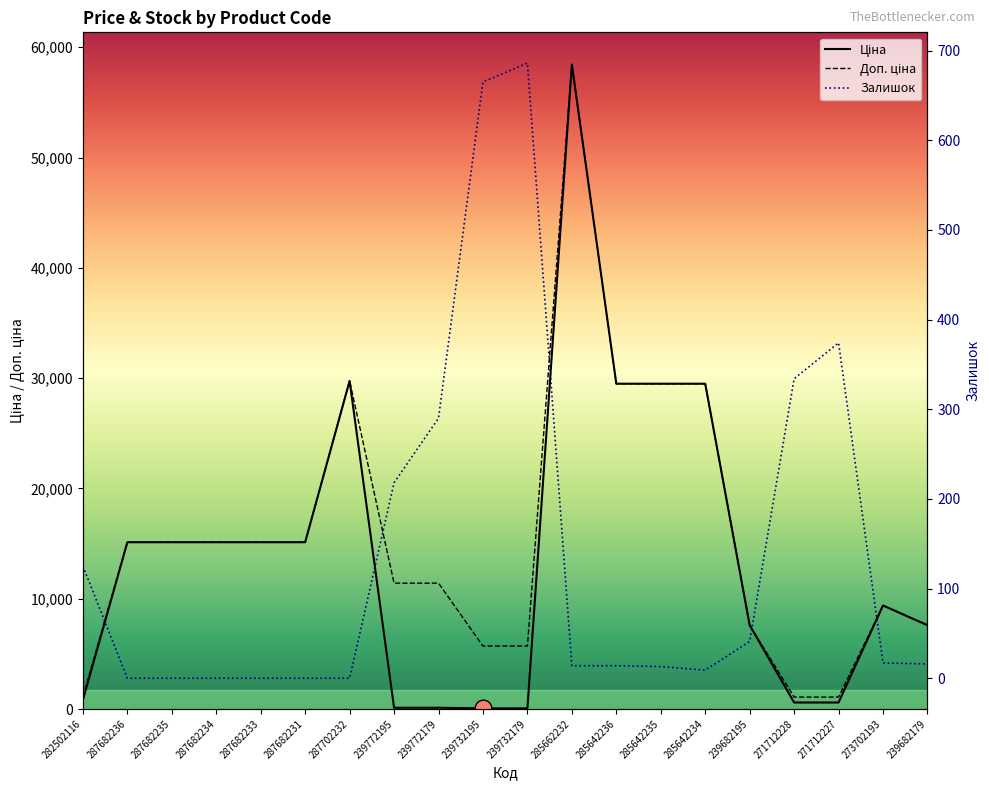

How many values in the Ціна series are below 15120?

10